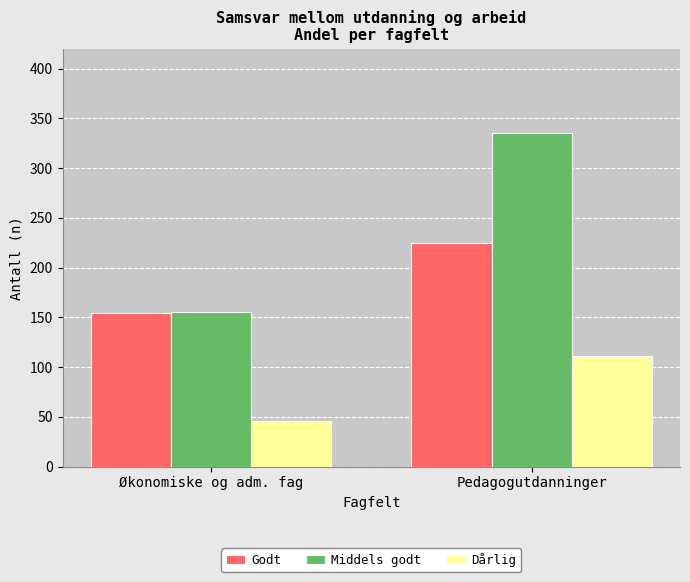

What is the difference between the highest and lowest values at Pedagogutdanninger?

224